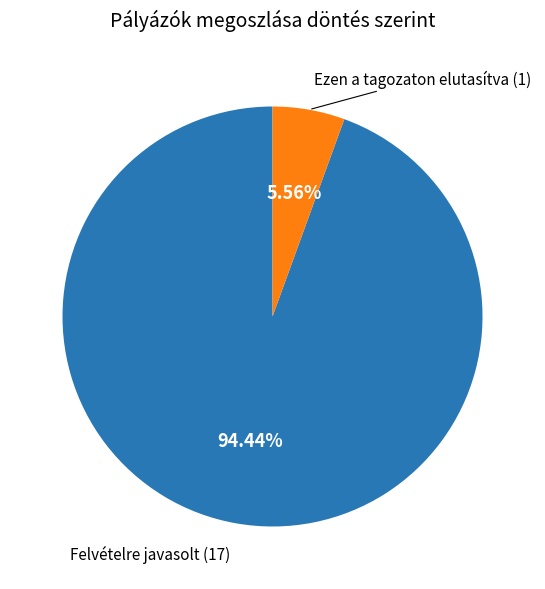

How many segments does this pie chart have?

2